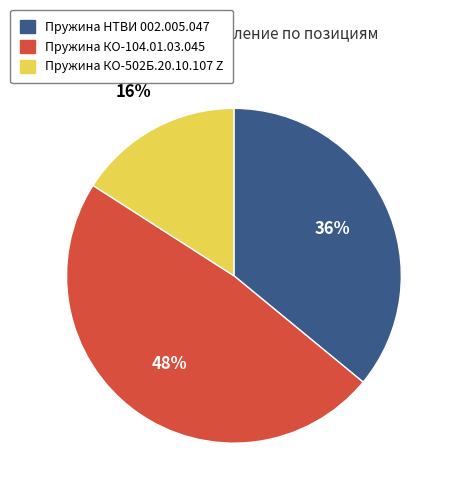

Is it true that Пружина КО-104.01.03.045 is 40% of the pie?

False